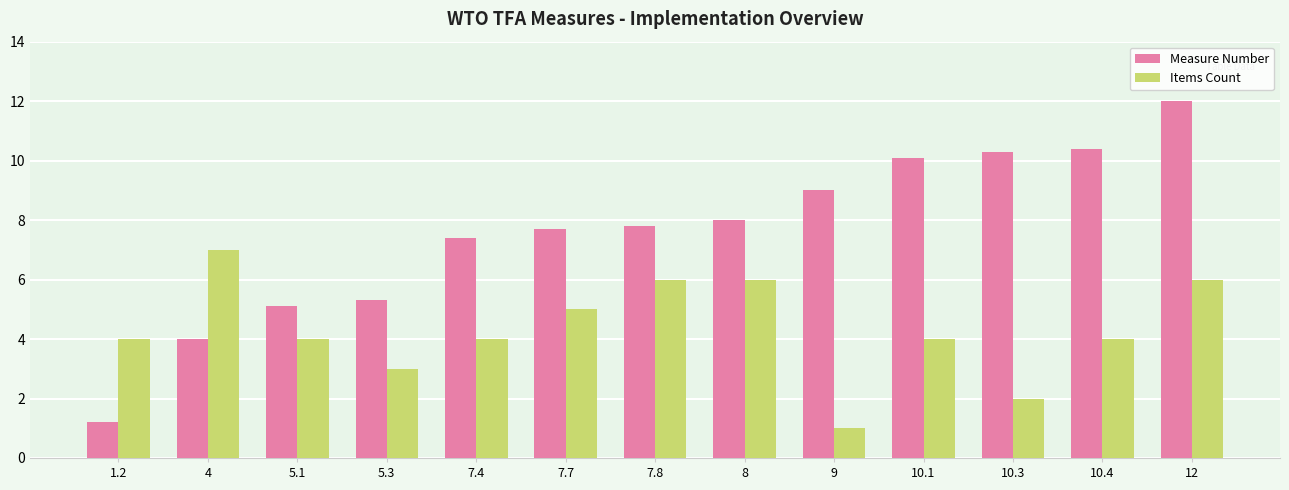

Reading left to right, extract all data points from this chart.

Measure Number: 1.2=1.2	4=4.0	5.1=5.1	5.3=5.3	7.4=7.4	7.7=7.7	7.8=7.8	8=8.0	9=9.0	10.1=10.1	10.3=10.3	10.4=10.4	12=12.0
Items Count: 1.2=4.0	4=7.0	5.1=4.0	5.3=3.0	7.4=4.0	7.7=5.0	7.8=6.0	8=6.0	9=1.0	10.1=4.0	10.3=2.0	10.4=4.0	12=6.0